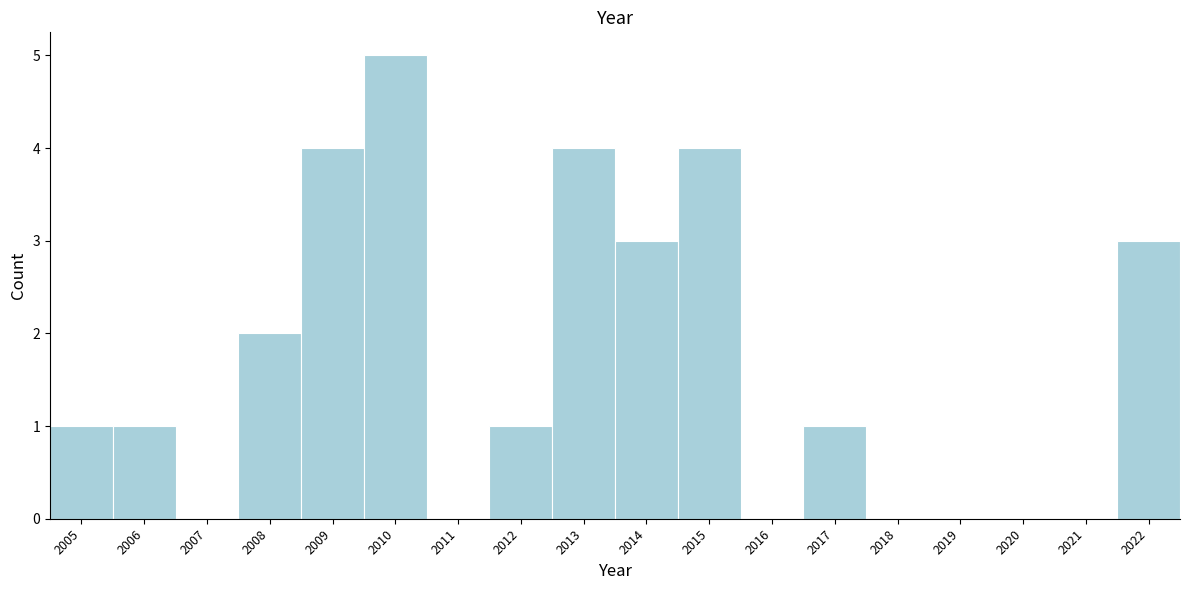

Reading left to right, what are all the values shown in this chart?

2005=1	2006=1	2007=0	2008=2	2009=4	2010=5	2011=0	2012=1	2013=4	2014=3	2015=4	2016=0	2017=1	2018=0	2019=0	2020=0	2021=0	2022=3